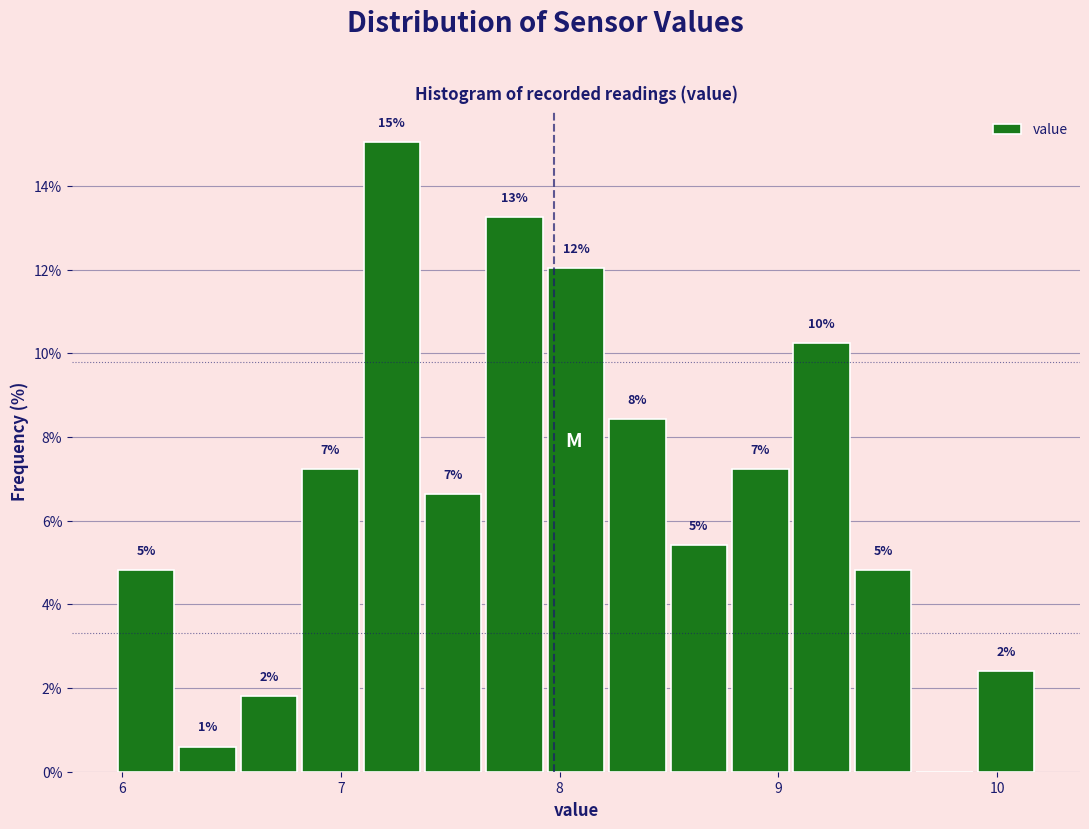

Around what value on the x-axis is the tallest bar? Give the approximate position of its centre, as read against the axis.

7.2